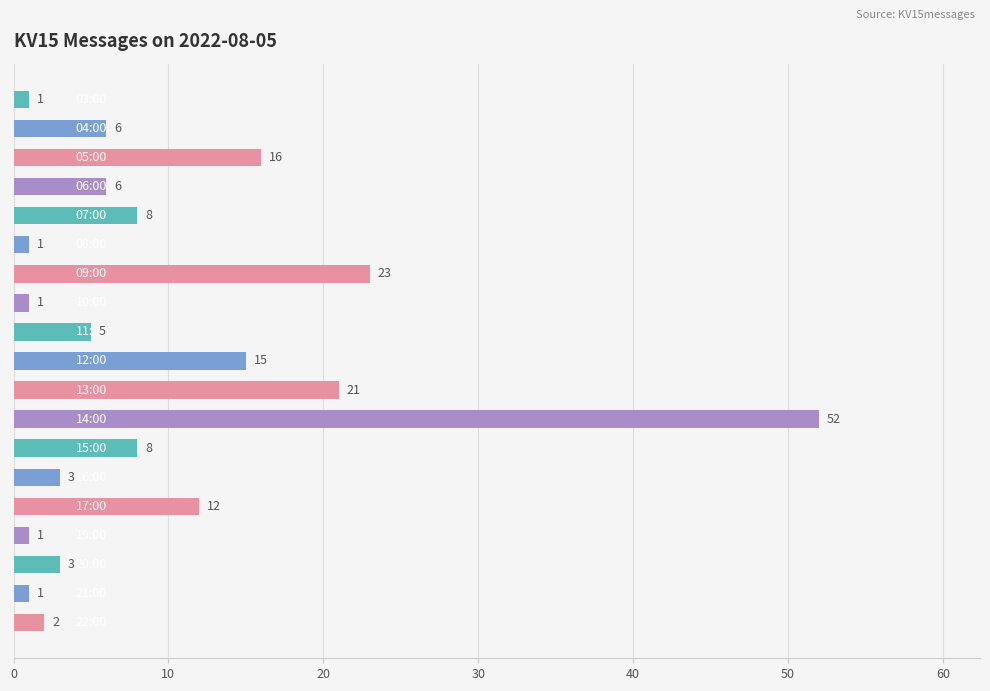

Does the chart contain stacked bars?

No